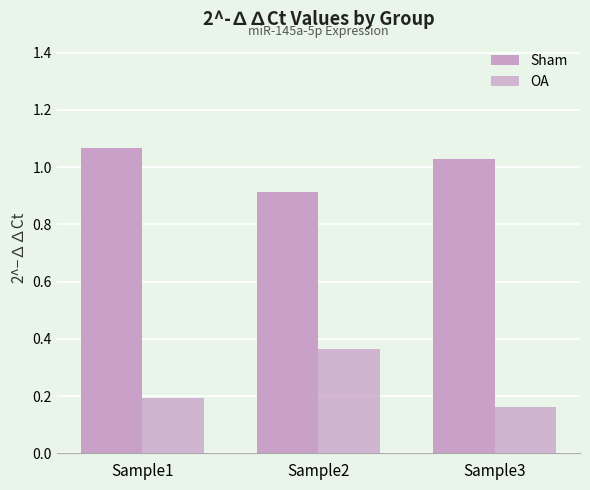

List the labels in order of Sham value, smallest first.

Sample2, Sample3, Sample1